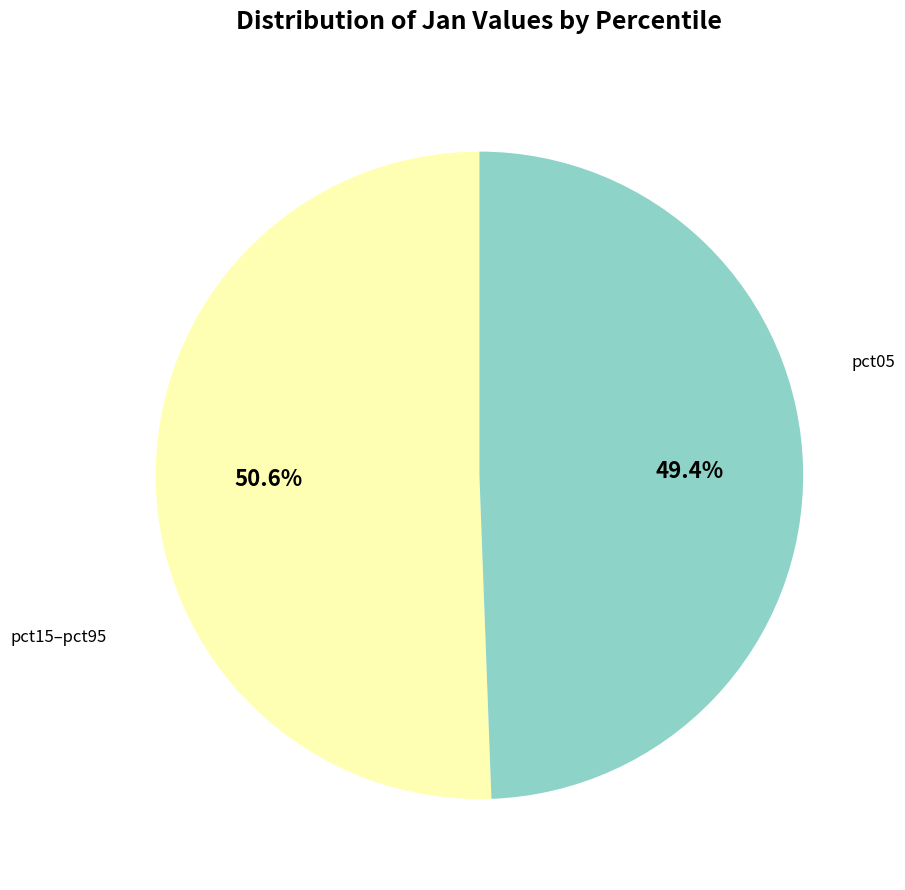

Is there a majority slice in this chart?

Yes